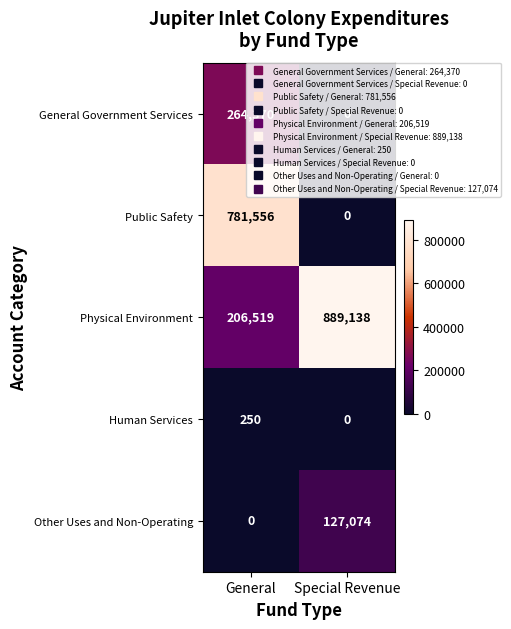

What is the difference between the Human Services values at Special Revenue and General?

250